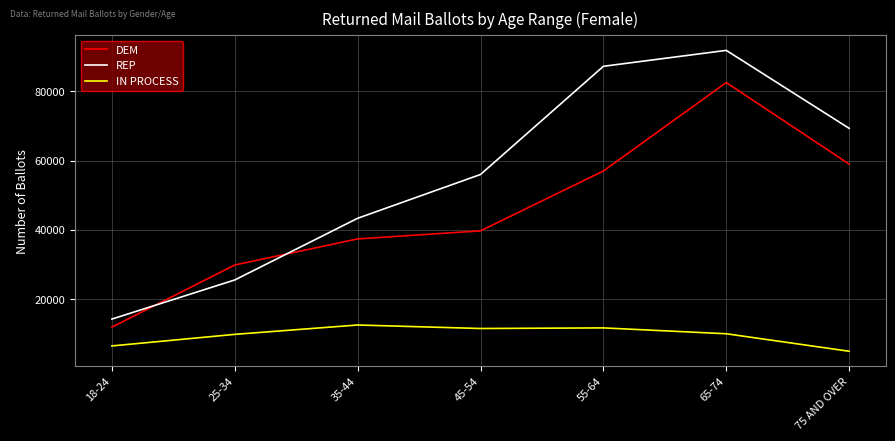

How many lines are shown in the chart?

3